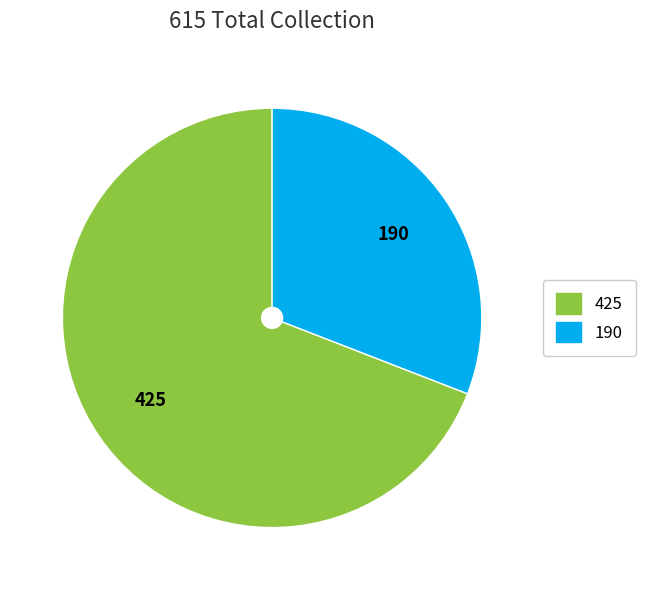

How many slices are in this pie chart?

2